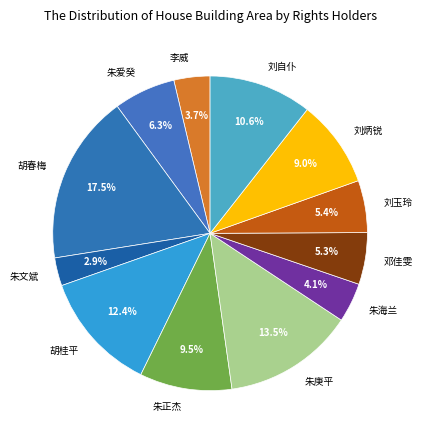

The 朱海兰 slice represents 4% of the pie. True or false?

True